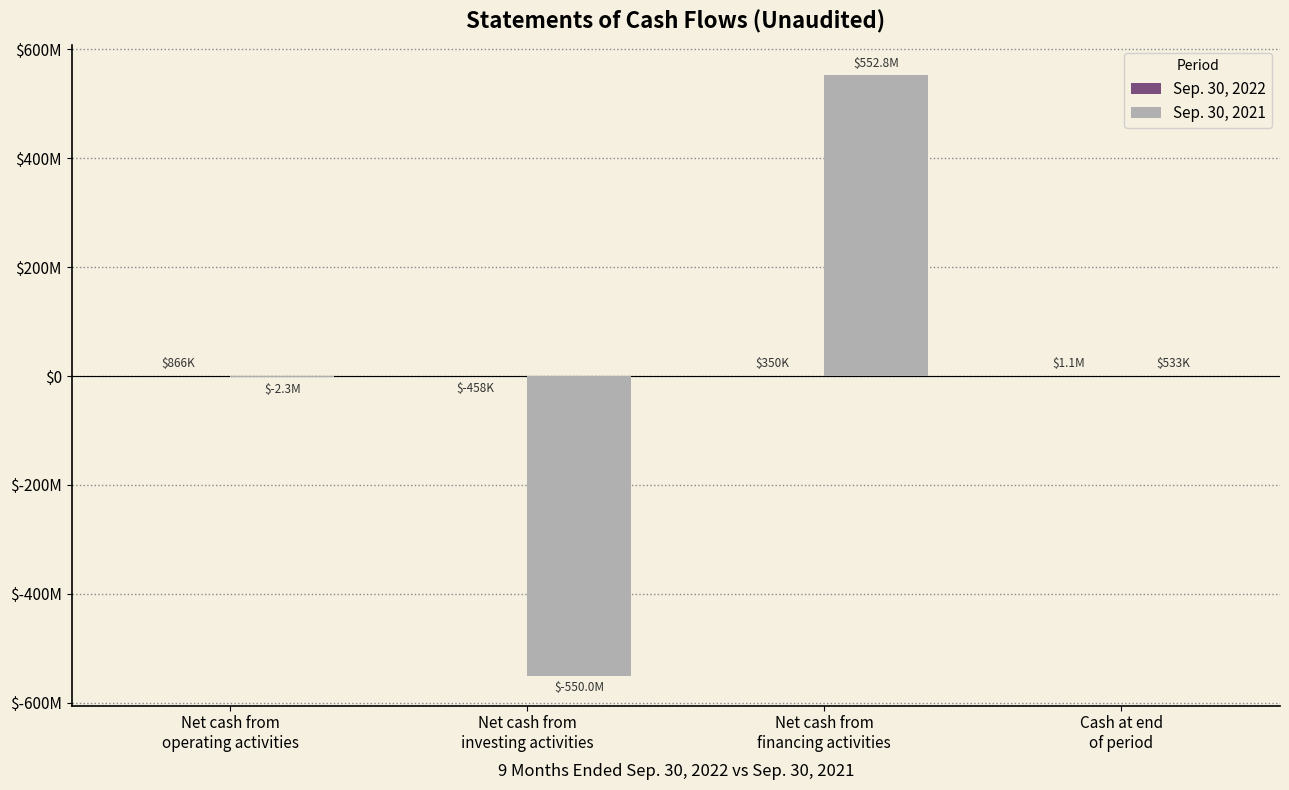

List the series in order of their overall mean, highest first.

Sep. 30, 2022, Sep. 30, 2021